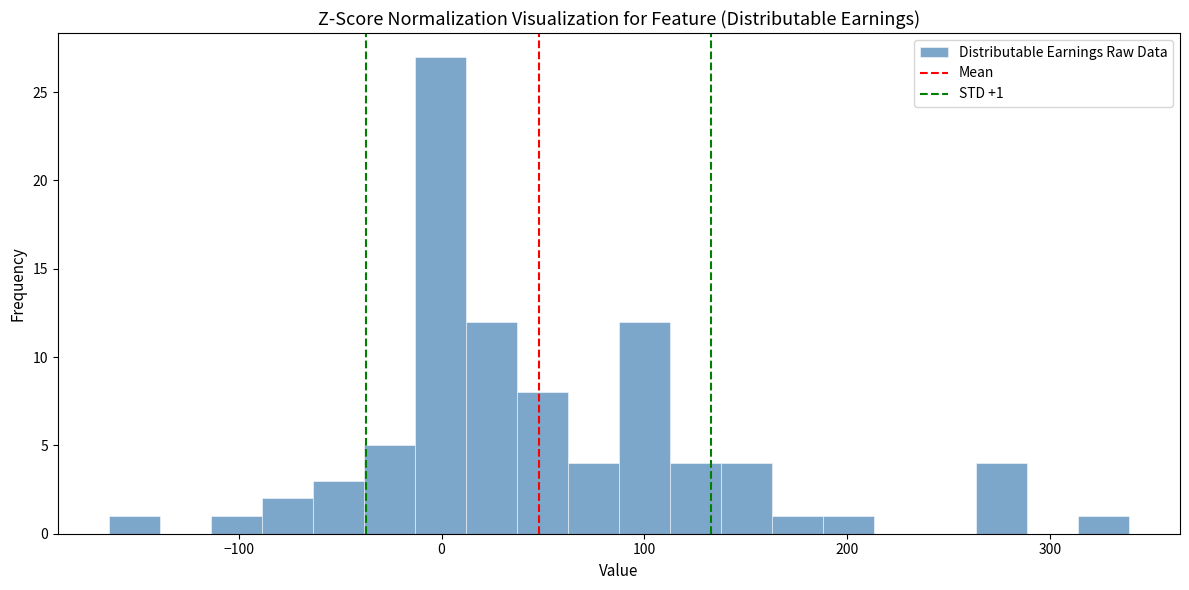

Read against the x-axis, roughly where is the centre of the tallest bar?

0